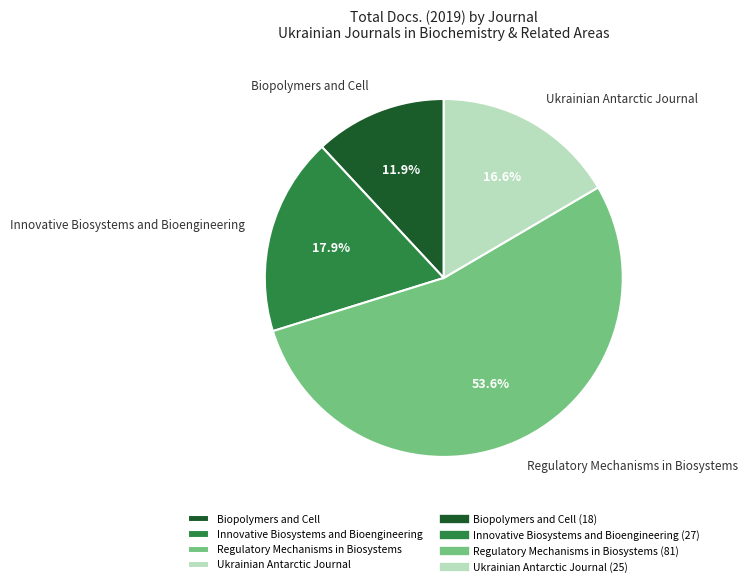

Which has a higher value, Innovative Biosystems and Bioengineering or Biopolymers and Cell?

Innovative Biosystems and Bioengineering